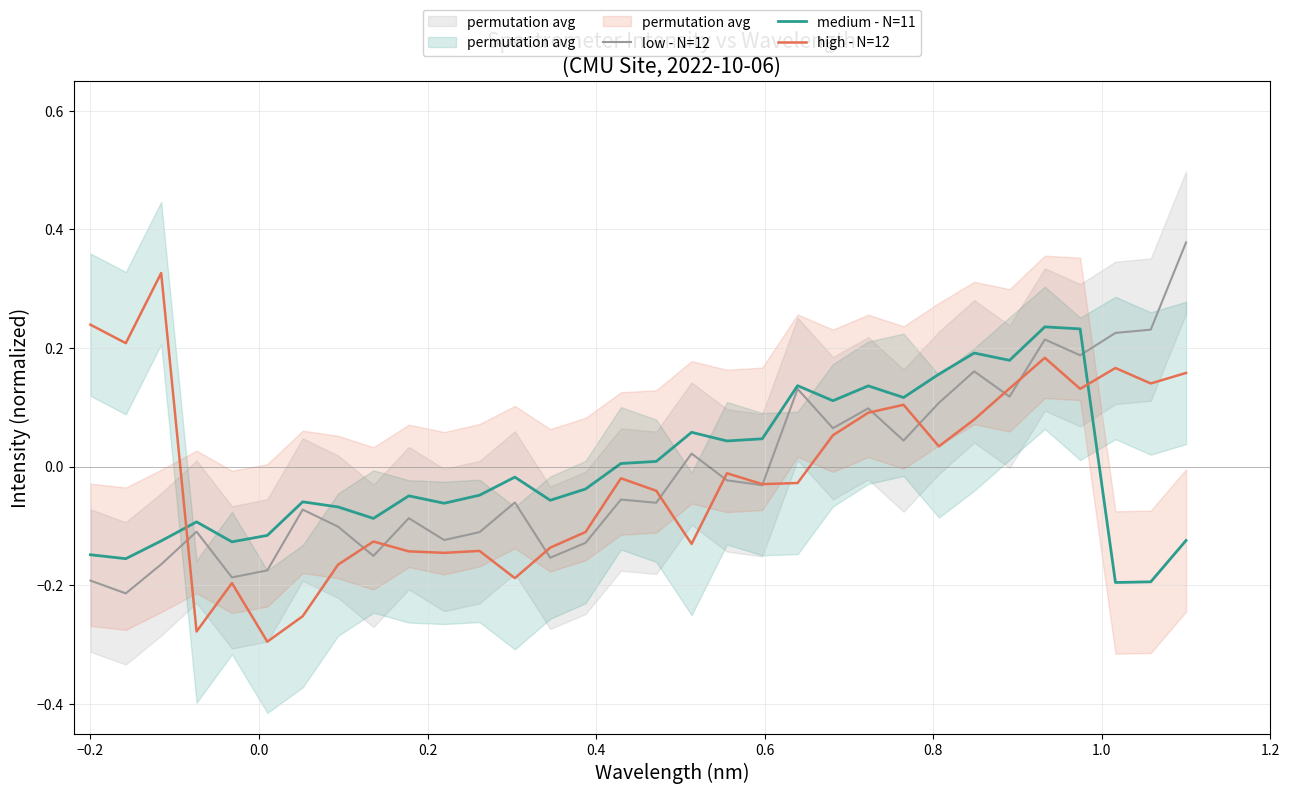

How many lines are shown in the chart?

3